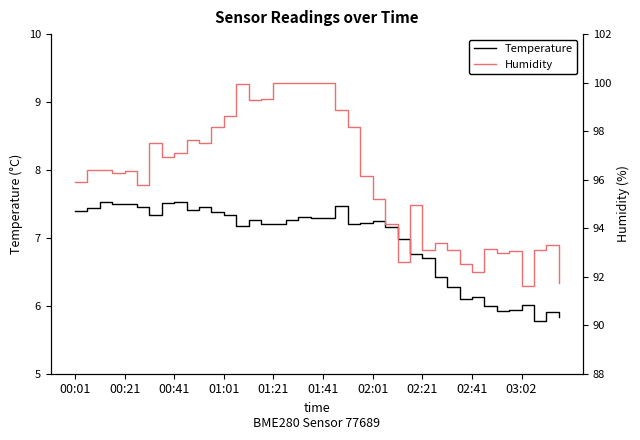

The Temperature series shows 7.5 at 21. True or false?

True